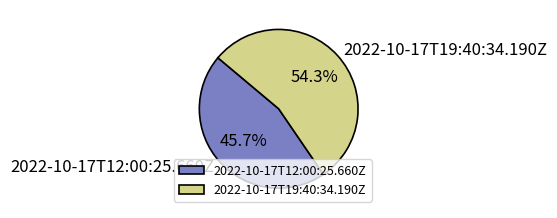

To the nearest percent, what is the difference between the largest and smallest slice percentages?

9%